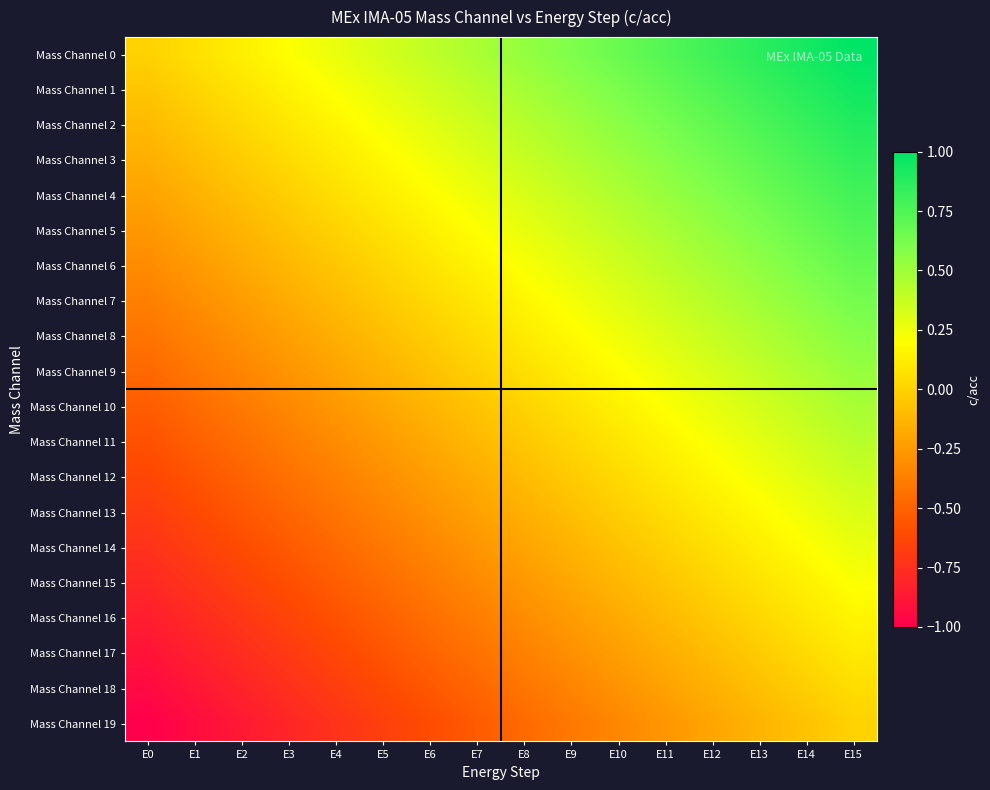

Reading left to right, list all the values displayed in this chart.

Mass Channel 0: E0=0.0	E1=0.1	E2=0.1	E3=0.2	E4=0.3	E5=0.3	E6=0.4	E7=0.5	E8=0.5	E9=0.6	E10=0.7	E11=0.7	E12=0.8	E13=0.9	E14=0.9	E15=1.0
Mass Channel 1: E0=-0.1	E1=0.0	E2=0.1	E3=0.1	E4=0.2	E5=0.3	E6=0.3	E7=0.4	E8=0.5	E9=0.5	E10=0.6	E11=0.7	E12=0.7	E13=0.8	E14=0.9	E15=0.9
Mass Channel 2: E0=-0.1	E1=-0.0	E2=0.0	E3=0.1	E4=0.2	E5=0.2	E6=0.3	E7=0.4	E8=0.4	E9=0.5	E10=0.6	E11=0.6	E12=0.7	E13=0.8	E14=0.8	E15=0.9
Mass Channel 3: E0=-0.2	E1=-0.1	E2=-0.0	E3=0.0	E4=0.1	E5=0.2	E6=0.2	E7=0.3	E8=0.4	E9=0.4	E10=0.5	E11=0.6	E12=0.6	E13=0.7	E14=0.8	E15=0.8
Mass Channel 4: E0=-0.2	E1=-0.1	E2=-0.1	E3=-0.0	E4=0.1	E5=0.1	E6=0.2	E7=0.3	E8=0.3	E9=0.4	E10=0.5	E11=0.5	E12=0.6	E13=0.7	E14=0.7	E15=0.8
Mass Channel 5: E0=-0.3	E1=-0.2	E2=-0.1	E3=-0.1	E4=0.0	E5=0.1	E6=0.1	E7=0.2	E8=0.3	E9=0.3	E10=0.4	E11=0.5	E12=0.5	E13=0.6	E14=0.7	E15=0.7
Mass Channel 6: E0=-0.3	E1=-0.2	E2=-0.2	E3=-0.1	E4=-0.0	E5=0.0	E6=0.1	E7=0.2	E8=0.2	E9=0.3	E10=0.4	E11=0.4	E12=0.5	E13=0.6	E14=0.6	E15=0.7
Mass Channel 7: E0=-0.4	E1=-0.3	E2=-0.2	E3=-0.2	E4=-0.1	E5=-0.0	E6=0.0	E7=0.1	E8=0.2	E9=0.2	E10=0.3	E11=0.4	E12=0.4	E13=0.5	E14=0.6	E15=0.6
Mass Channel 8: E0=-0.4	E1=-0.4	E2=-0.3	E3=-0.2	E4=-0.2	E5=-0.1	E6=-0.0	E7=0.0	E8=0.1	E9=0.2	E10=0.2	E11=0.3	E12=0.4	E13=0.4	E14=0.5	E15=0.6
Mass Channel 9: E0=-0.5	E1=-0.4	E2=-0.3	E3=-0.3	E4=-0.2	E5=-0.1	E6=-0.1	E7=-0.0	E8=0.1	E9=0.1	E10=0.2	E11=0.3	E12=0.3	E13=0.4	E14=0.5	E15=0.5
Mass Channel 10: E0=-0.5	E1=-0.5	E2=-0.4	E3=-0.3	E4=-0.3	E5=-0.2	E6=-0.1	E7=-0.1	E8=0.0	E9=0.1	E10=0.1	E11=0.2	E12=0.3	E13=0.3	E14=0.4	E15=0.5
Mass Channel 11: E0=-0.6	E1=-0.5	E2=-0.4	E3=-0.4	E4=-0.3	E5=-0.2	E6=-0.2	E7=-0.1	E8=-0.0	E9=0.0	E10=0.1	E11=0.2	E12=0.2	E13=0.3	E14=0.4	E15=0.4
Mass Channel 12: E0=-0.6	E1=-0.6	E2=-0.5	E3=-0.4	E4=-0.4	E5=-0.3	E6=-0.2	E7=-0.2	E8=-0.1	E9=-0.0	E10=0.0	E11=0.1	E12=0.2	E13=0.2	E14=0.3	E15=0.4
Mass Channel 13: E0=-0.7	E1=-0.6	E2=-0.6	E3=-0.5	E4=-0.4	E5=-0.4	E6=-0.3	E7=-0.2	E8=-0.2	E9=-0.1	E10=-0.0	E11=0.0	E12=0.1	E13=0.2	E14=0.2	E15=0.3
Mass Channel 14: E0=-0.7	E1=-0.7	E2=-0.6	E3=-0.5	E4=-0.5	E5=-0.4	E6=-0.3	E7=-0.3	E8=-0.2	E9=-0.1	E10=-0.1	E11=-0.0	E12=0.1	E13=0.1	E14=0.2	E15=0.3
Mass Channel 15: E0=-0.8	E1=-0.7	E2=-0.7	E3=-0.6	E4=-0.5	E5=-0.5	E6=-0.4	E7=-0.3	E8=-0.3	E9=-0.2	E10=-0.1	E11=-0.1	E12=0.0	E13=0.1	E14=0.1	E15=0.2
Mass Channel 16: E0=-0.8	E1=-0.8	E2=-0.7	E3=-0.6	E4=-0.6	E5=-0.5	E6=-0.4	E7=-0.4	E8=-0.3	E9=-0.2	E10=-0.2	E11=-0.1	E12=-0.0	E13=0.0	E14=0.1	E15=0.2
Mass Channel 17: E0=-0.9	E1=-0.8	E2=-0.8	E3=-0.7	E4=-0.6	E5=-0.6	E6=-0.5	E7=-0.4	E8=-0.4	E9=-0.3	E10=-0.2	E11=-0.2	E12=-0.1	E13=-0.0	E14=0.0	E15=0.1
Mass Channel 18: E0=-0.9	E1=-0.9	E2=-0.8	E3=-0.7	E4=-0.7	E5=-0.6	E6=-0.5	E7=-0.5	E8=-0.4	E9=-0.3	E10=-0.3	E11=-0.2	E12=-0.1	E13=-0.1	E14=-0.0	E15=0.1
Mass Channel 19: E0=-1.0	E1=-0.9	E2=-0.9	E3=-0.8	E4=-0.7	E5=-0.7	E6=-0.6	E7=-0.5	E8=-0.5	E9=-0.4	E10=-0.3	E11=-0.3	E12=-0.2	E13=-0.1	E14=-0.1	E15=0.0